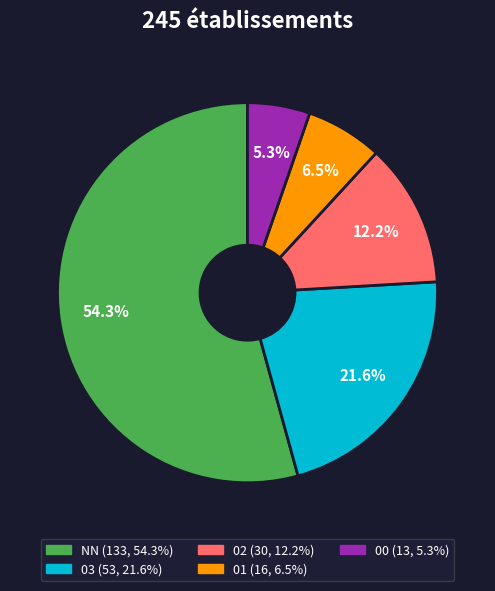

To the nearest percent, what percentage of the pie is 02?

12%